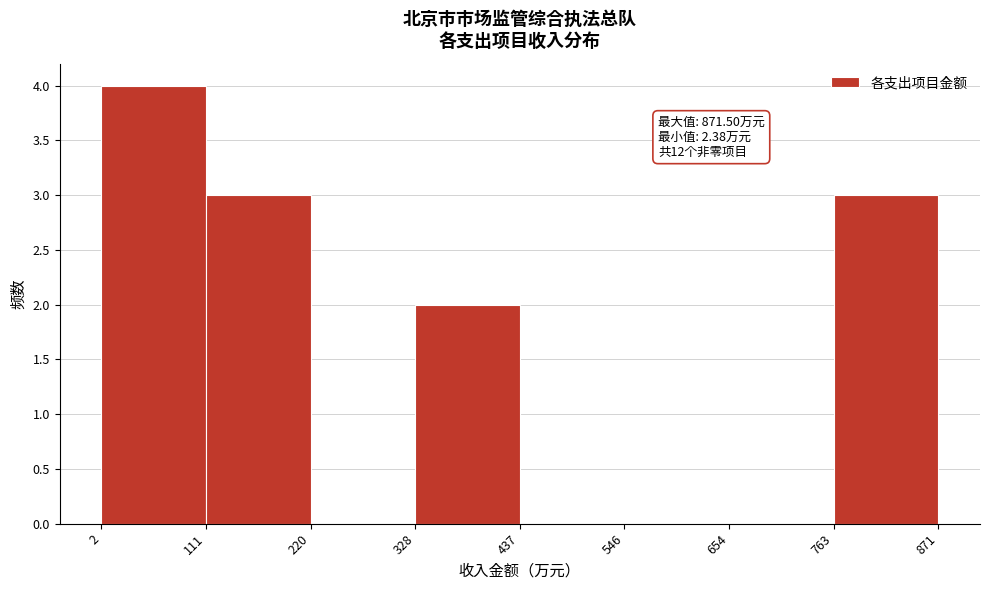

Over which range of the x-axis is the bar tallest?

2 to 111